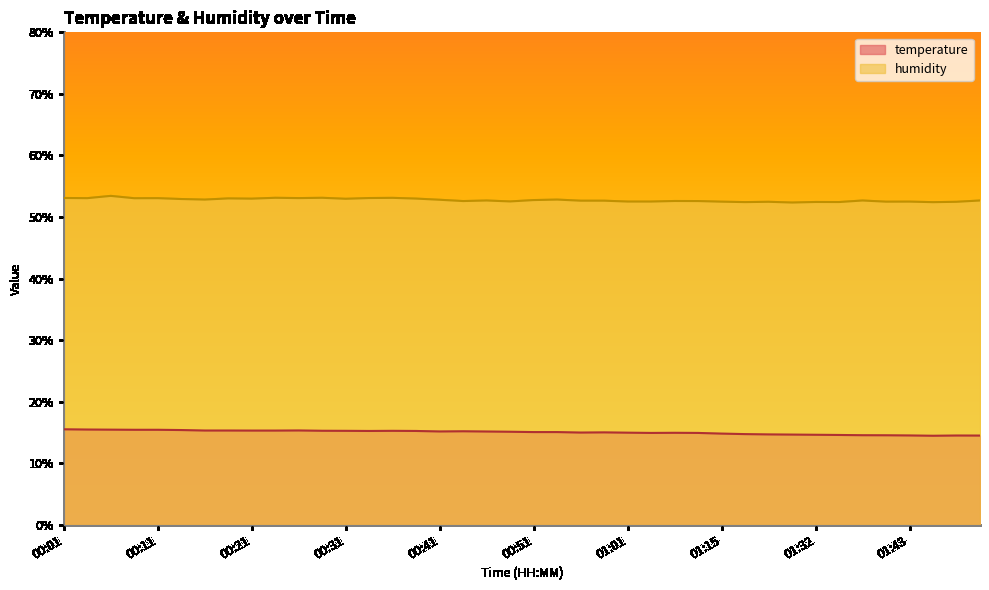

What is the minimum value shown in the chart?

14.5